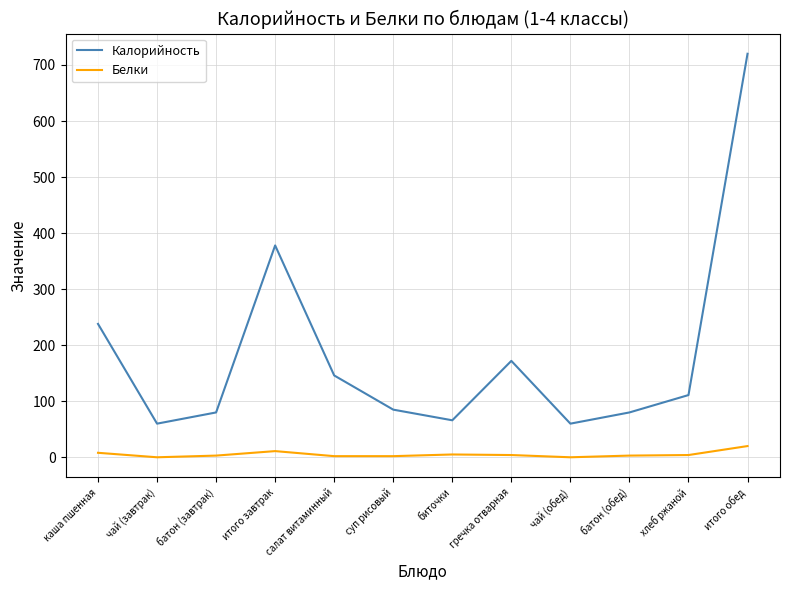

The Калорийность series shows 38 at суп рисовый. True or false?

False